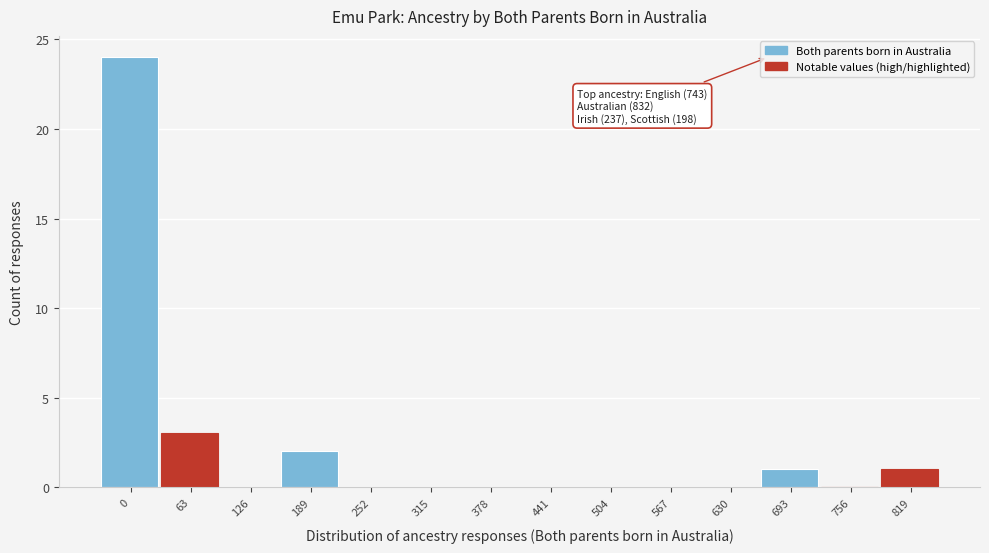

Reading left to right, transcribe all the data shown in this chart.

0=24	63=3	126=0	189=2	252=0	315=0	378=0	441=0	504=0	567=0	630=0	693=1	756=0	819=1